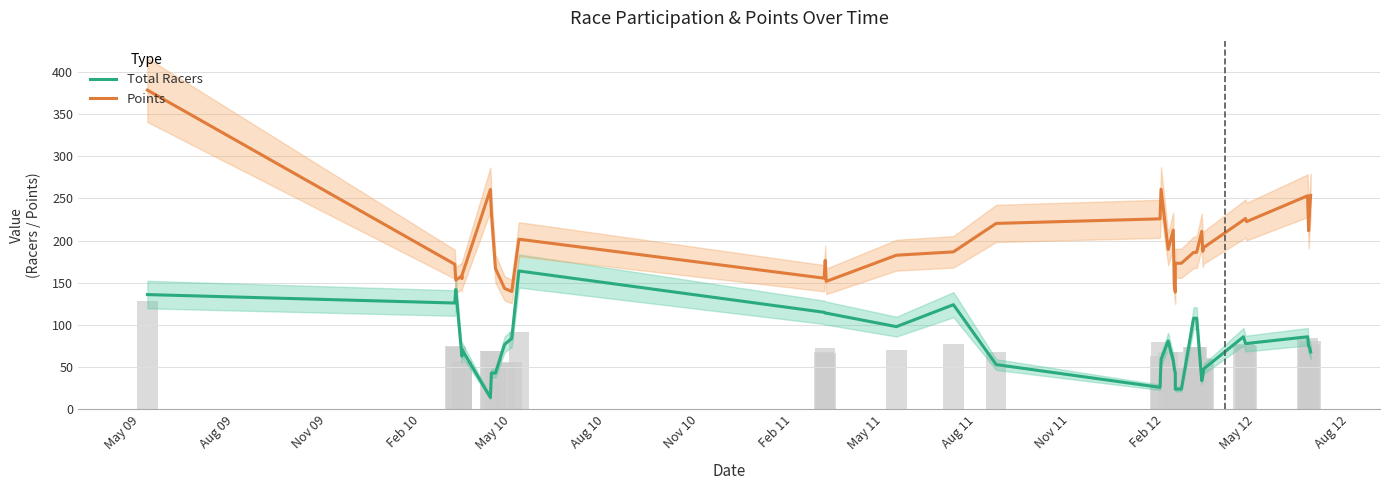

Does the chart contain stacked bars?

No